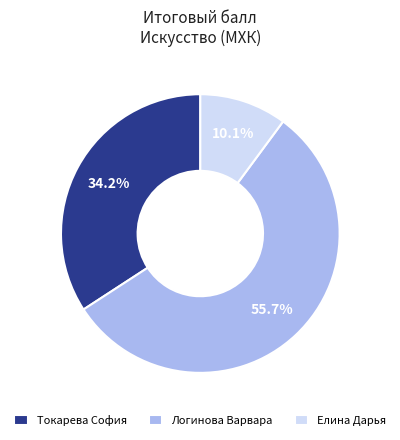

To the nearest percent, what is the difference between the largest and smallest slice percentages?

46%